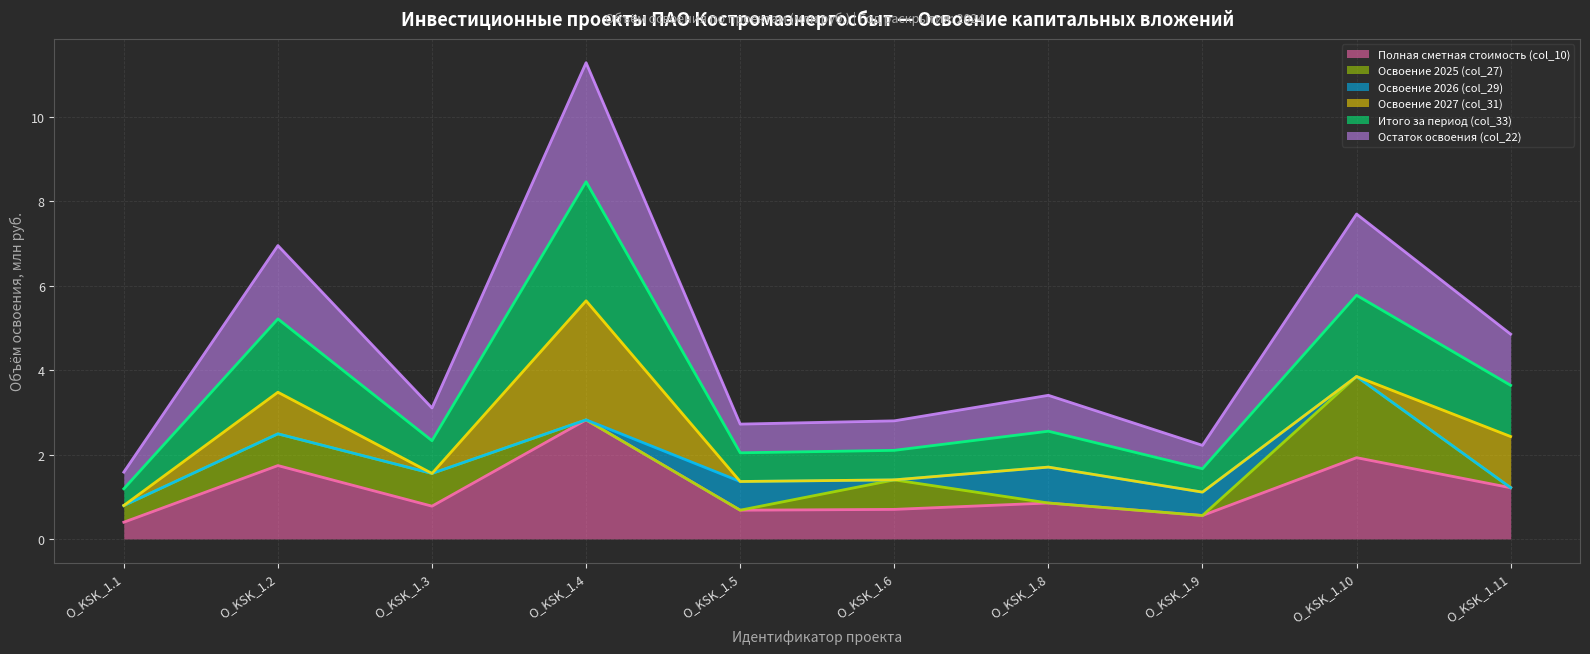

Does the chart have visible grid lines?

Yes